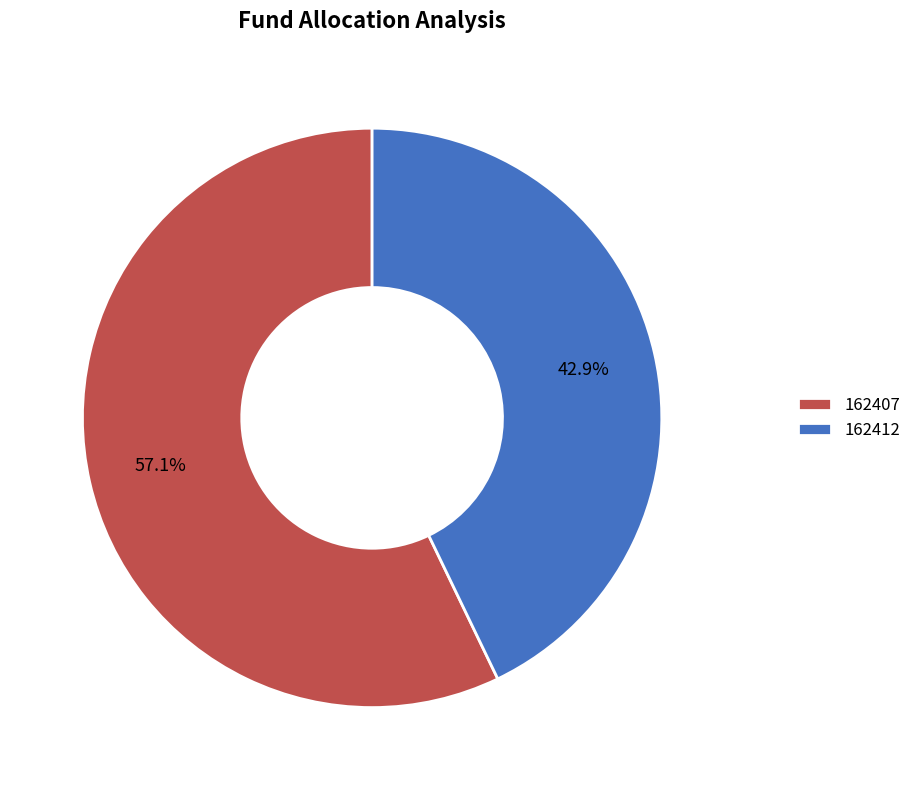

True or false: 162407 accounts for 66% of the total.

False